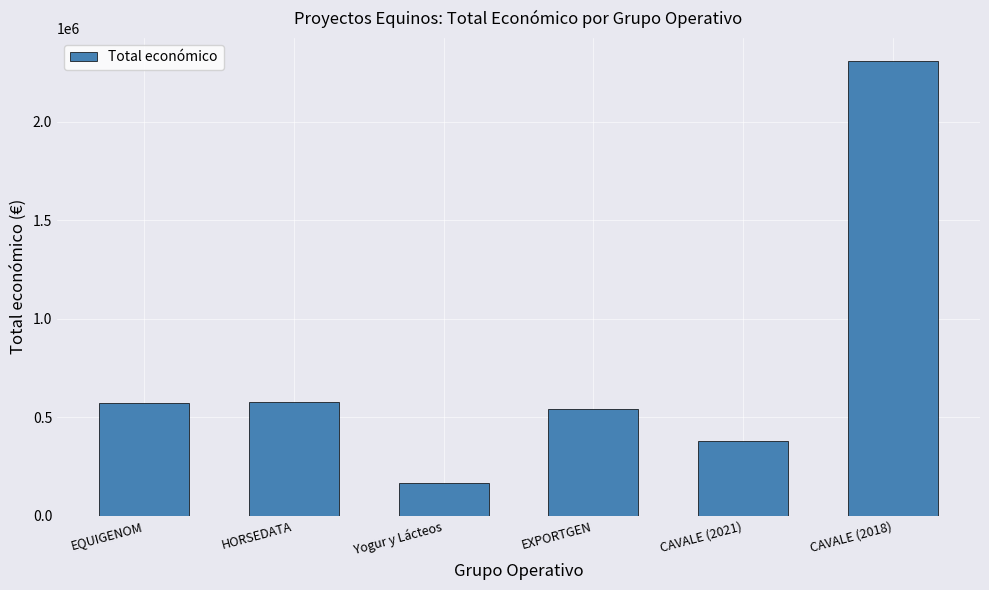

Is it true that the value at EQUIGENOM is 961890?

False